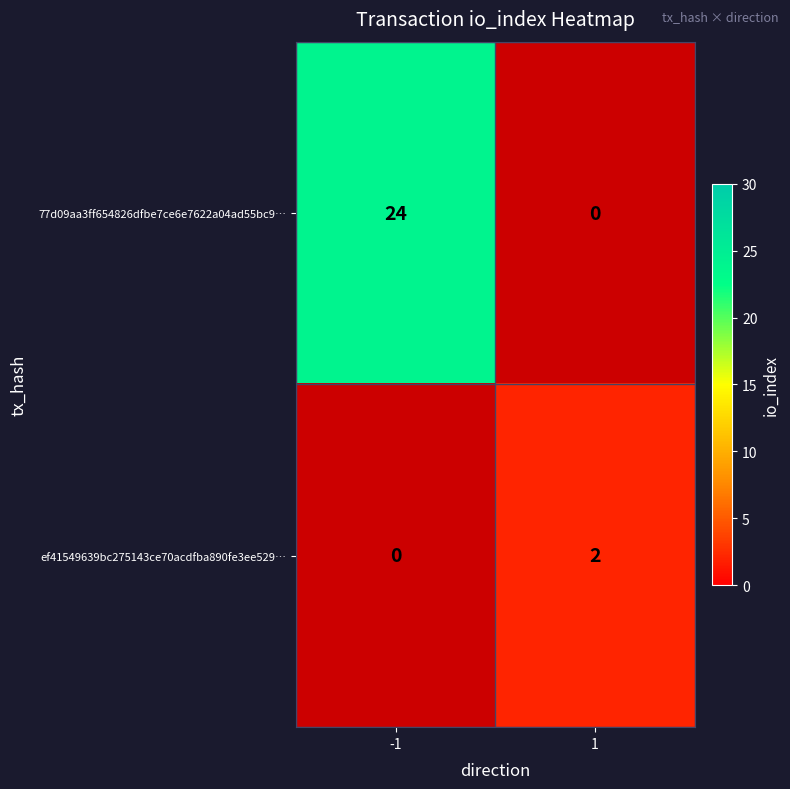

The value of ef41549639bc275143ce70acdfba890fe3ee529… at 1 is 2. True or false?

True